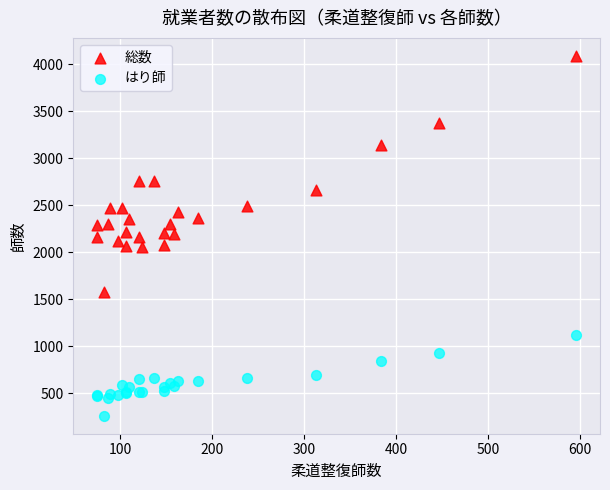

What is the X range (max minus min) for the scatter plot?

521